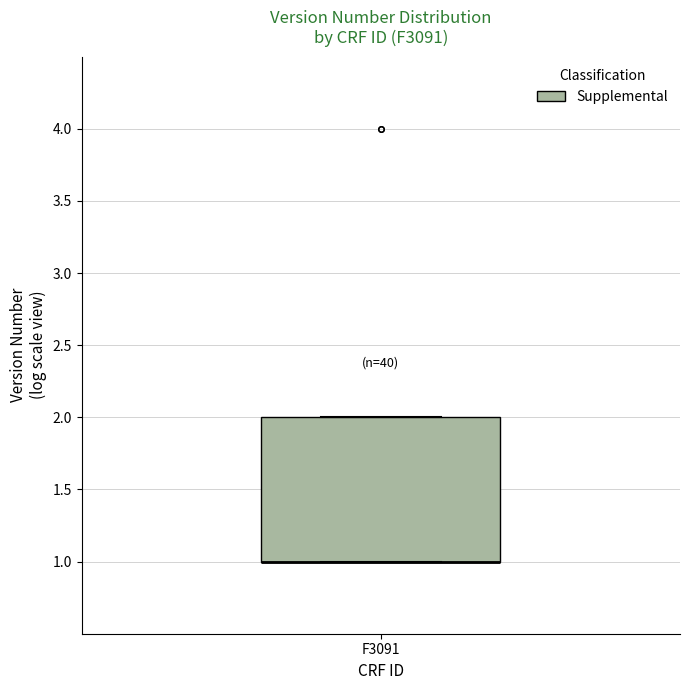

Read this box plot against the y-axis: the position of the median line, the range covered by the box, and the ends of both whiskers. The values are not printed on the chart, so give them approximately, as read against the axis.

median 1 (drawn on the box's lower edge), box 1 to 2, whiskers 1 to 2